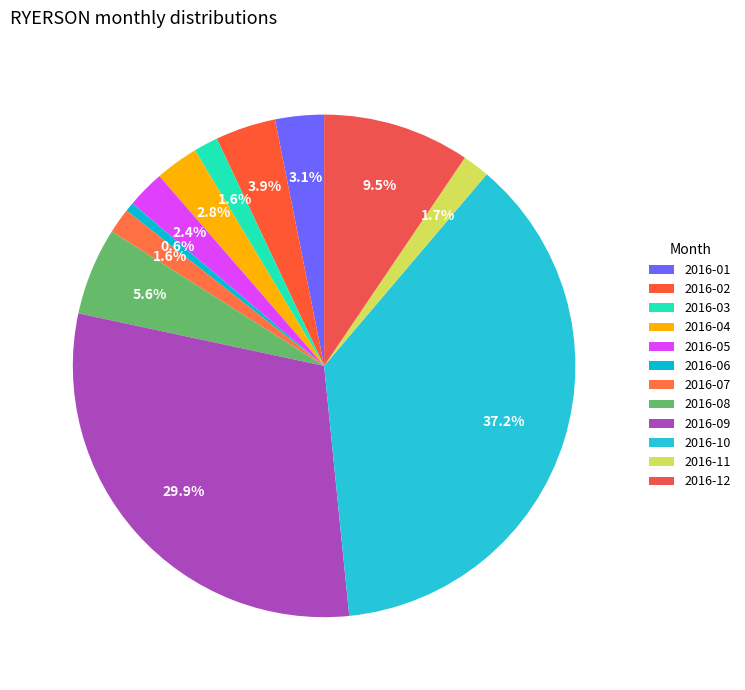

How many slices are in this pie chart?

12